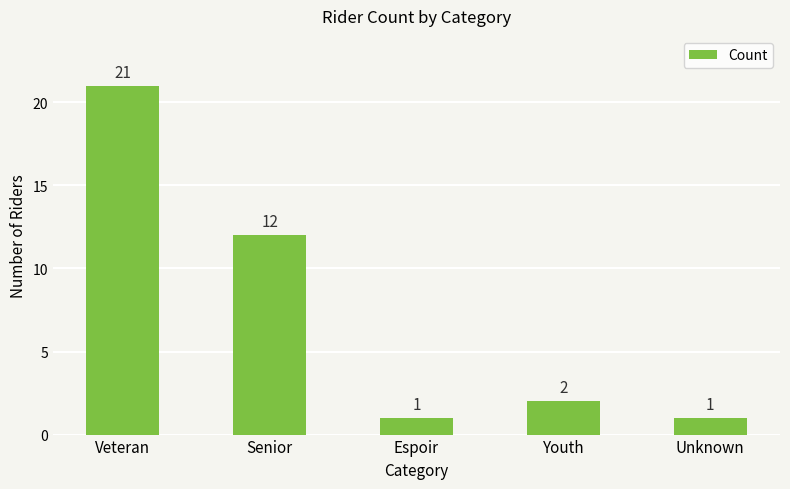

What position from the left is Senior?

2